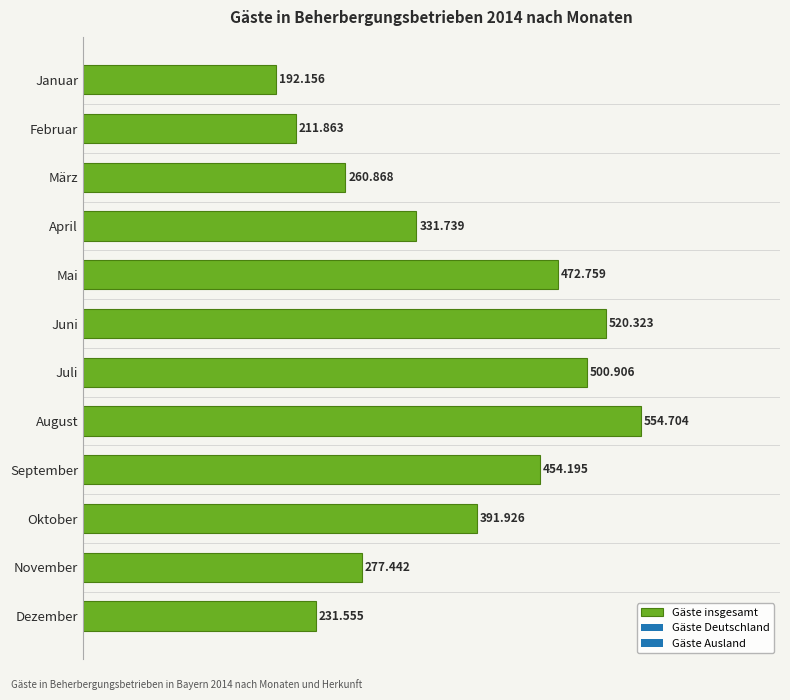

Does the chart contain any negative values?

No